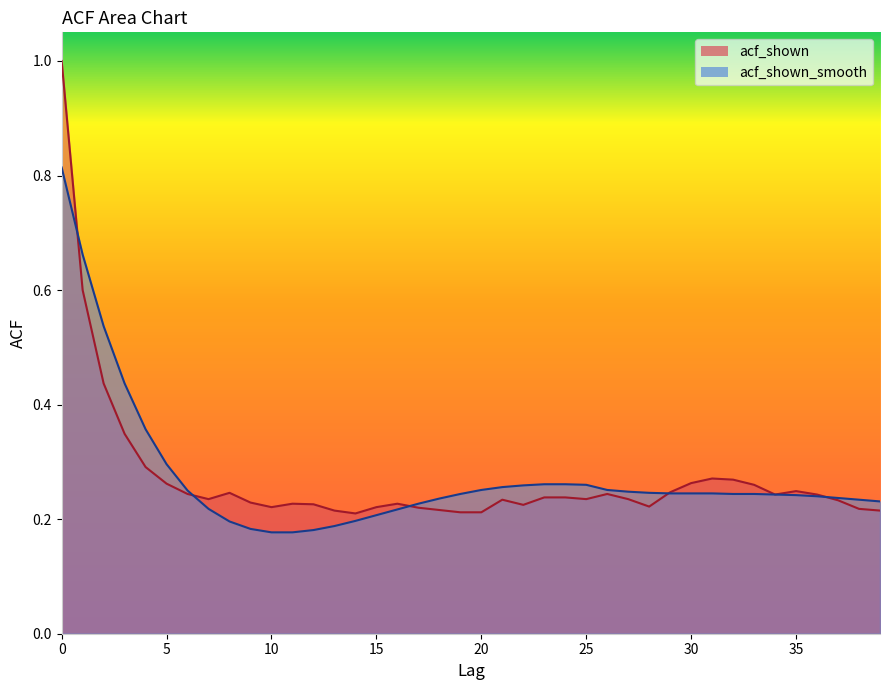

Reading left to right, transcribe all the data shown in this chart.

acf_shown: 1.0	0.6	0.4	0.3	0.3	0.3	0.2	0.2	0.2	0.2	0.2	0.2	0.2	0.2	0.2	0.2	0.2	0.2	0.2	0.2	0.2	0.2	0.2	0.2	0.2	0.2	0.2	0.2	0.2	0.2	0.3	0.3	0.3	0.3	0.2	0.2	0.2	0.2	0.2	0.2
acf_shown_smooth: 0.8	0.7	0.5	0.4	0.4	0.3	0.2	0.2	0.2	0.2	0.2	0.2	0.2	0.2	0.2	0.2	0.2	0.2	0.2	0.2	0.3	0.3	0.3	0.3	0.3	0.3	0.3	0.2	0.2	0.2	0.2	0.2	0.2	0.2	0.2	0.2	0.2	0.2	0.2	0.2